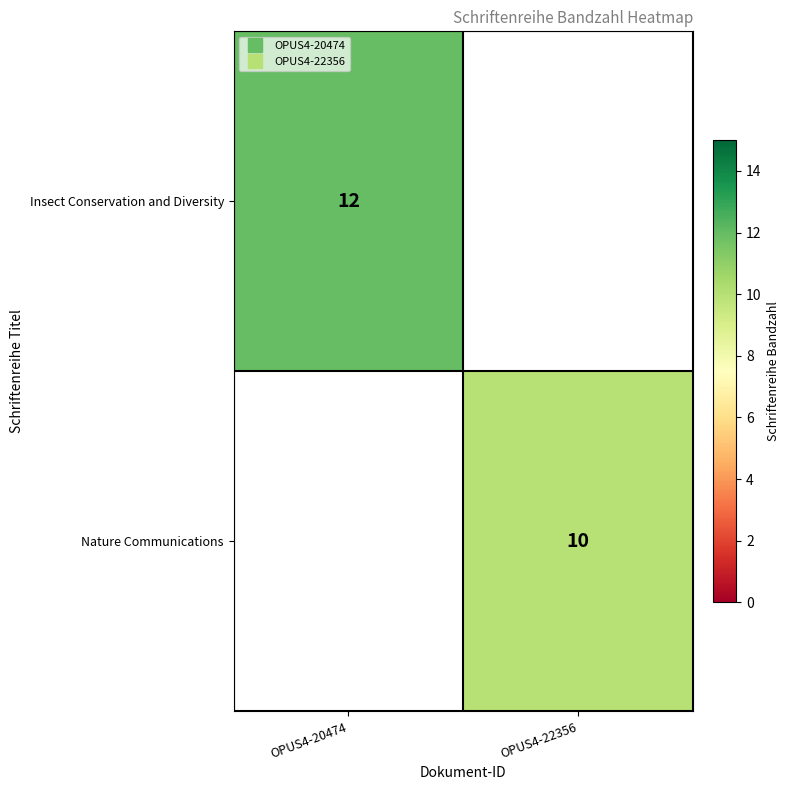

The Nature Communications series shows 5.8 at OPUS4-22356. True or false?

False